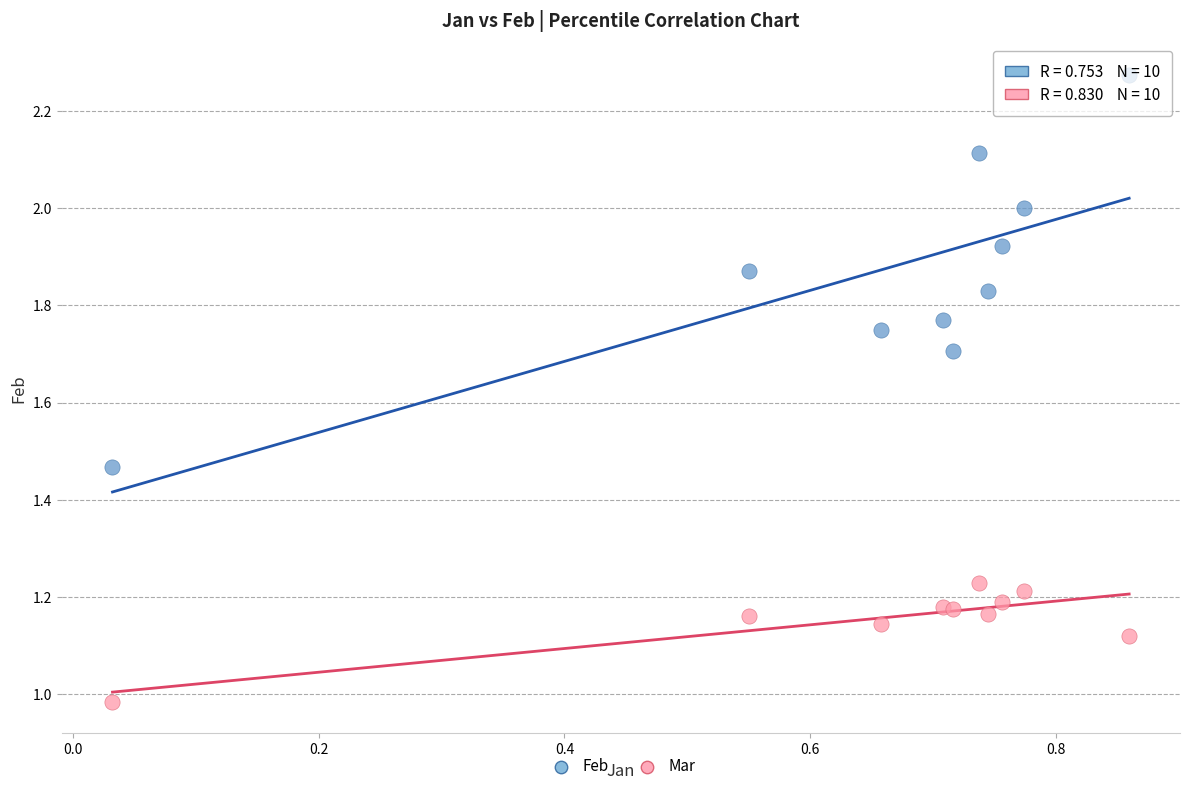

Which series has the widest spread of Y values?

Feb